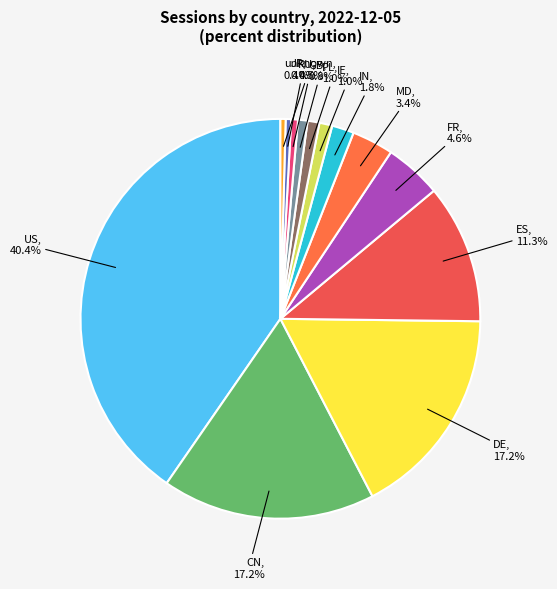

How many segments does this pie chart have?

13